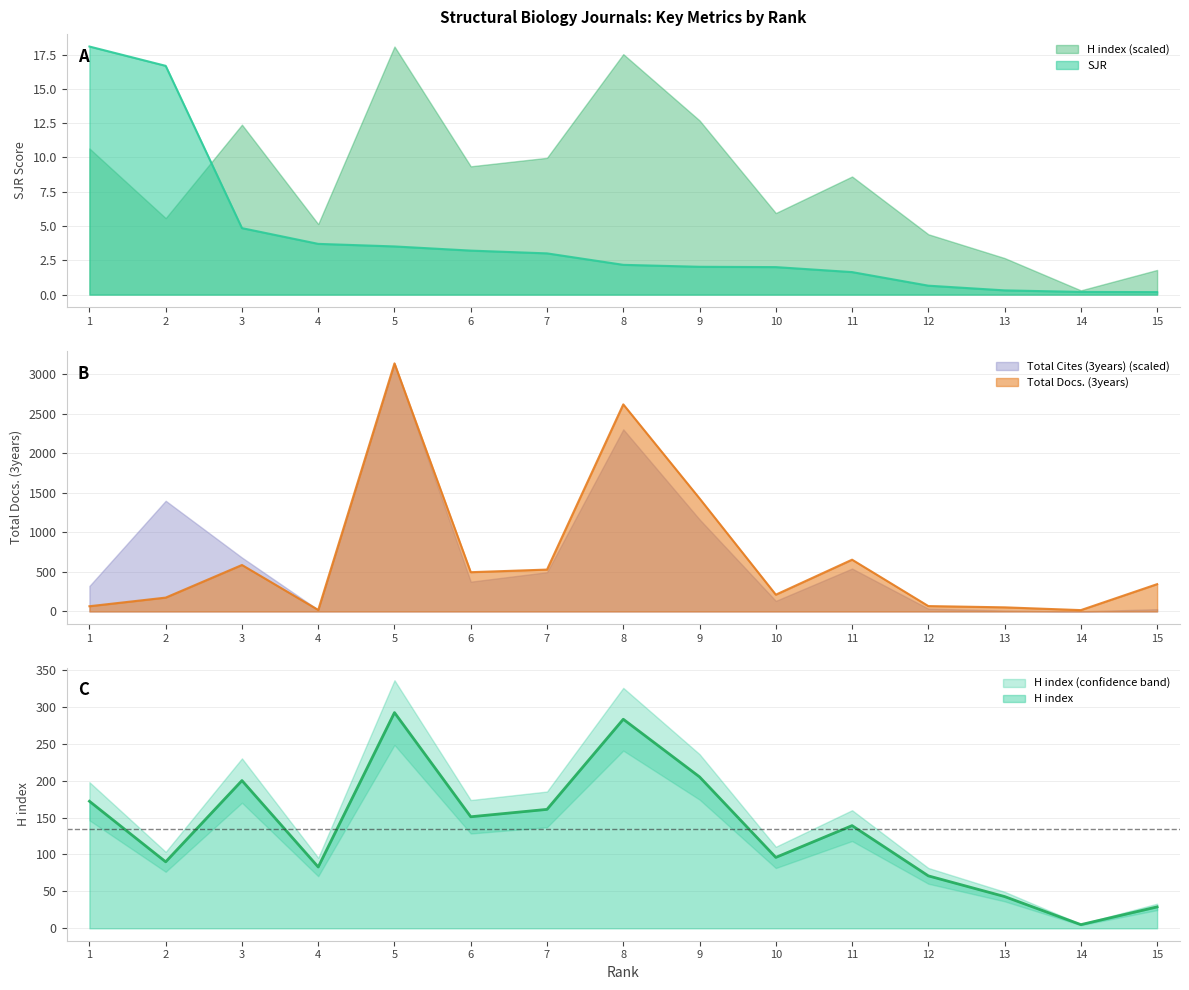

How many interior local peaks does the H index series have?

4